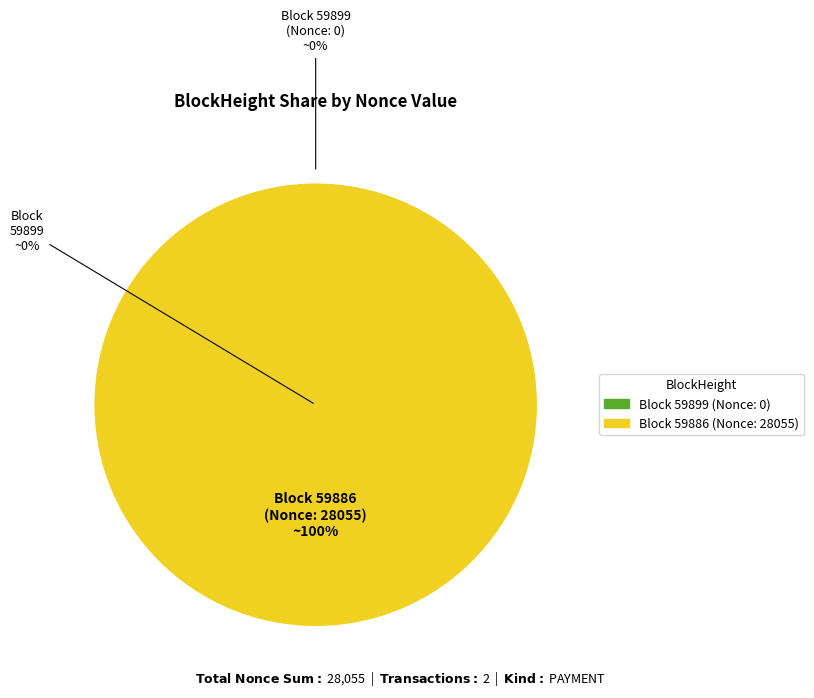

Which has a higher value, 59899 or 59886?

59886